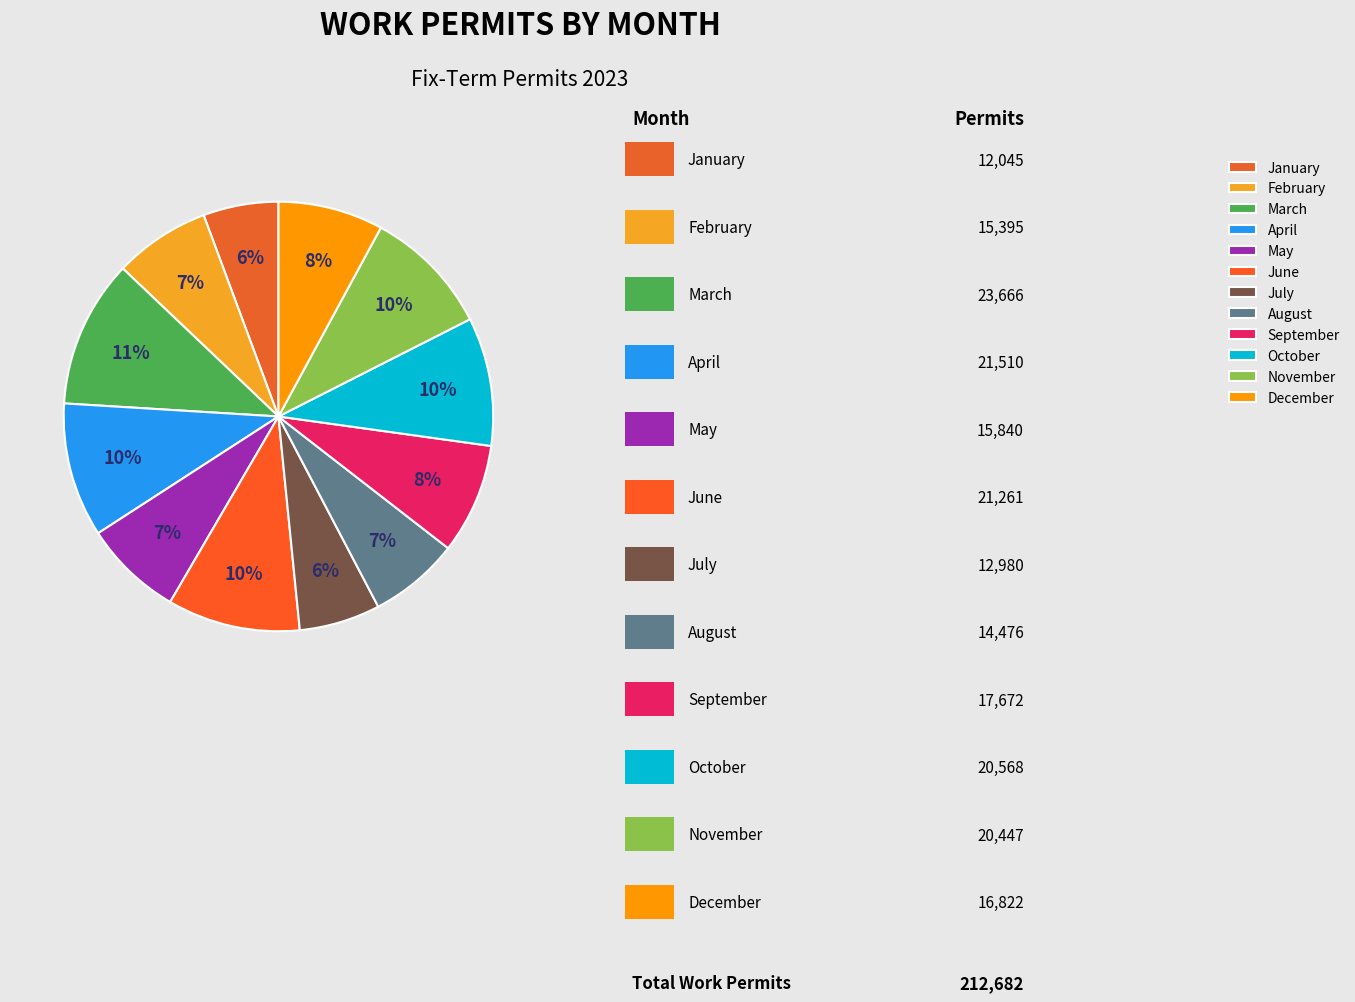

Is the sum of April and September greater than half?

No